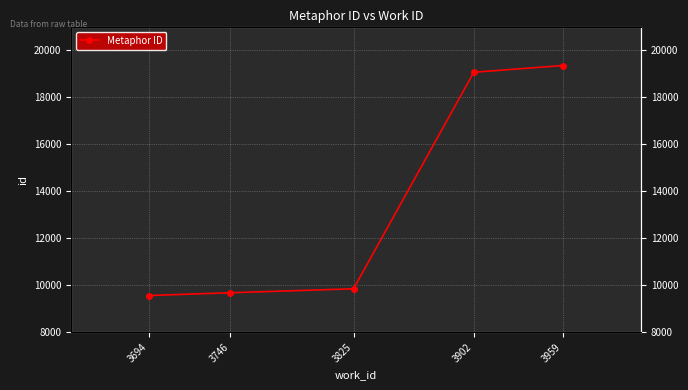

At which category does the chart reach its peak across all series?

3959